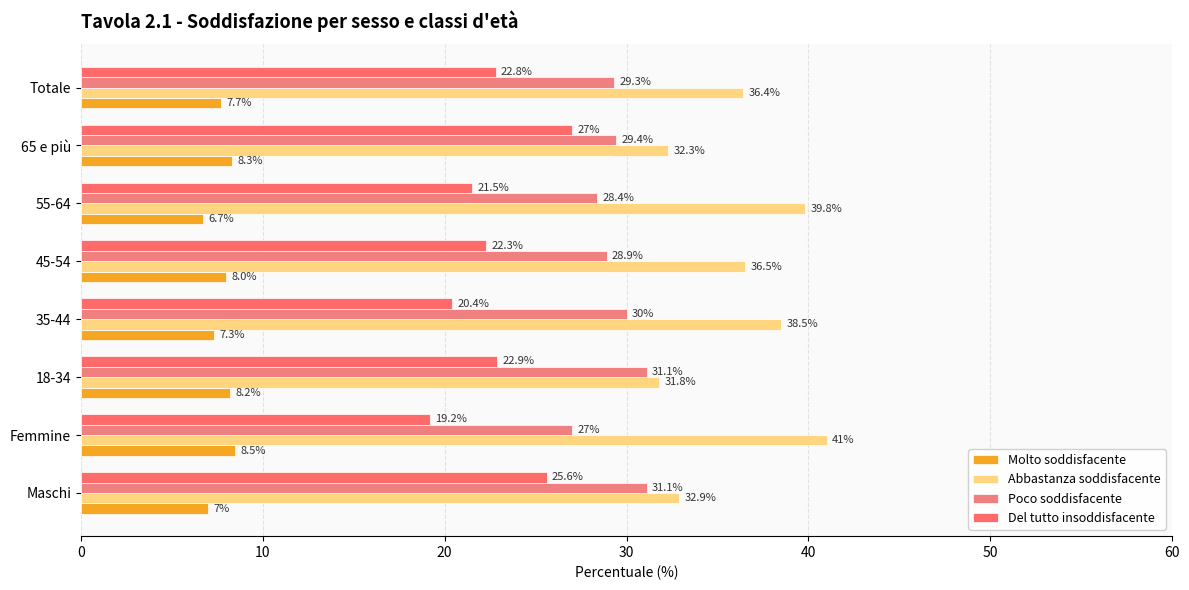

What are all the series names shown in the legend?

Molto soddisfacente, Abbastanza soddisfacente, Poco soddisfacente, Del tutto insoddisfacente